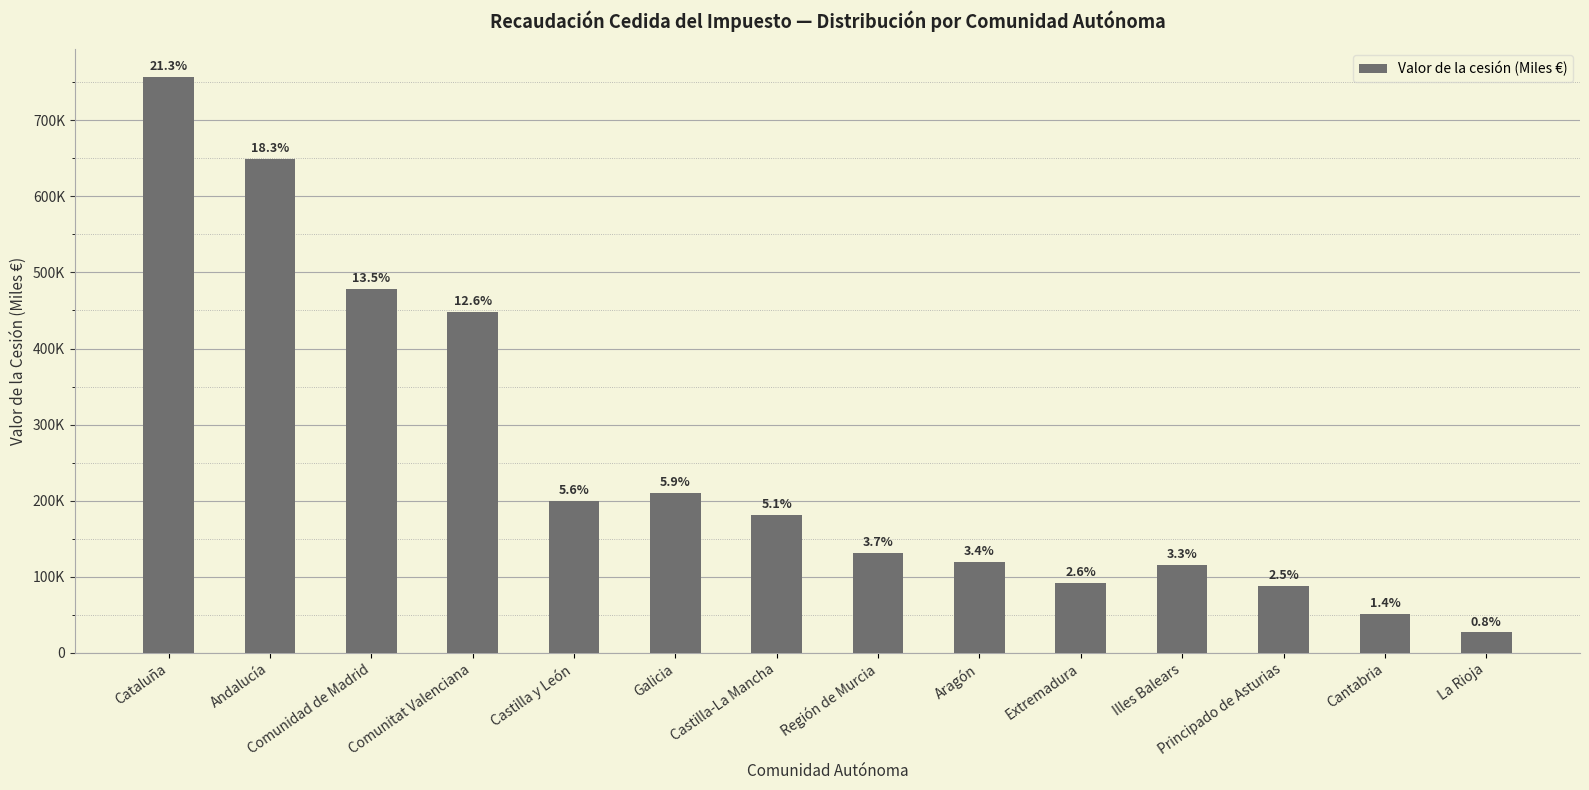

At which label does the data first exceed 181358?

Cataluña